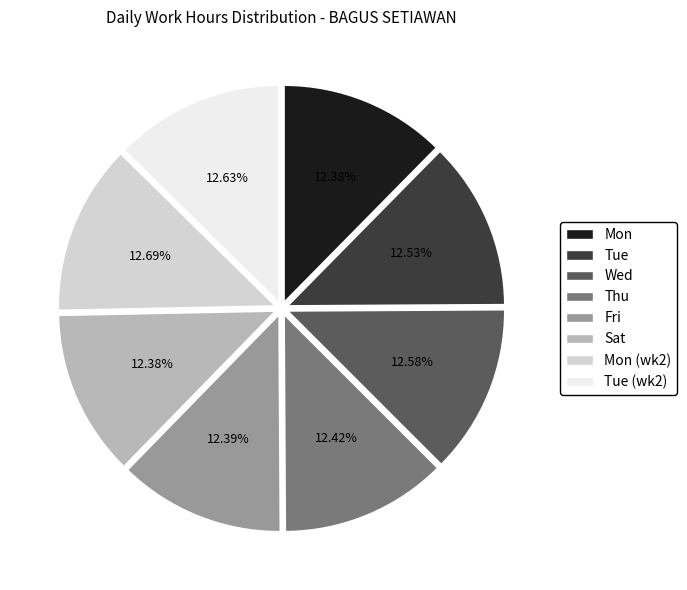

Is the sum of Tue and Fri greater than half?

No